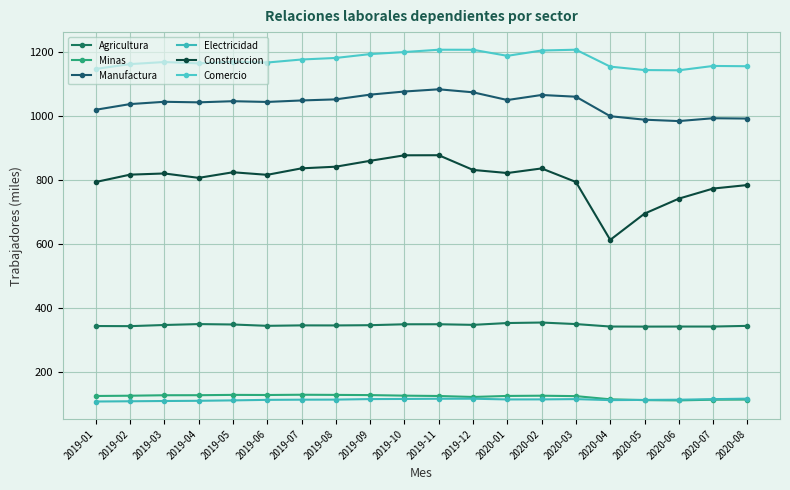

What are all the series names shown in the legend?

Agricultura, Minas, Manufactura, Electricidad, Construccion, Comercio